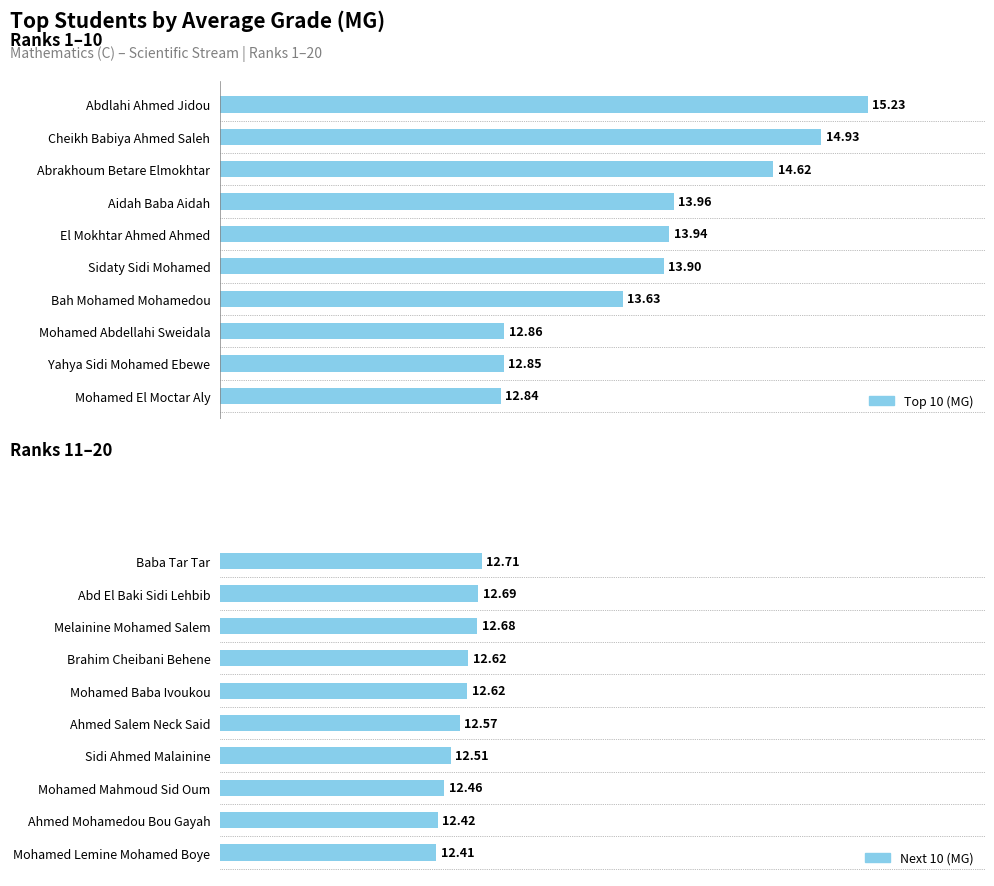

Are the bars horizontal?

Yes